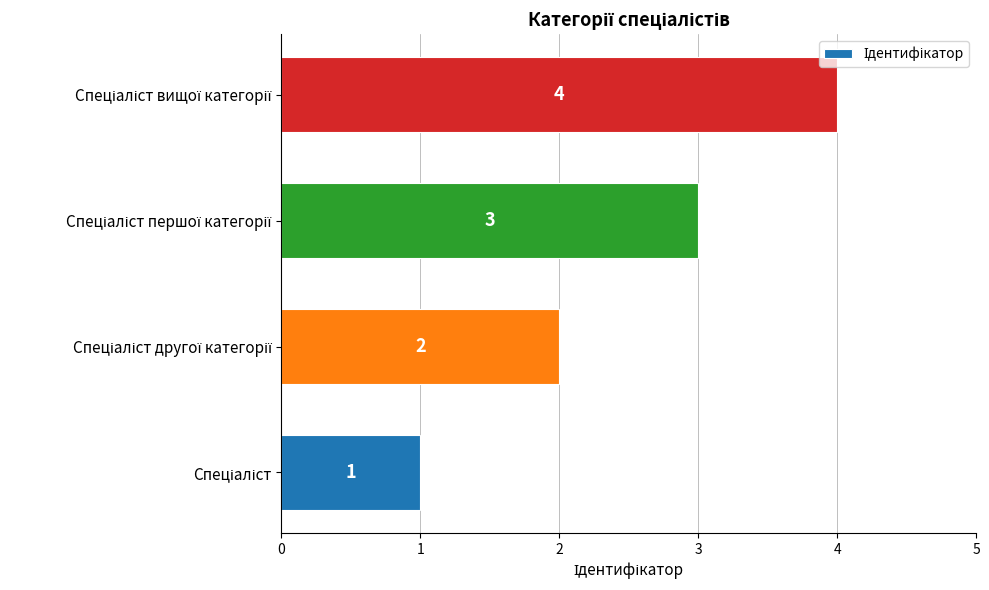

Does the chart contain stacked bars?

No